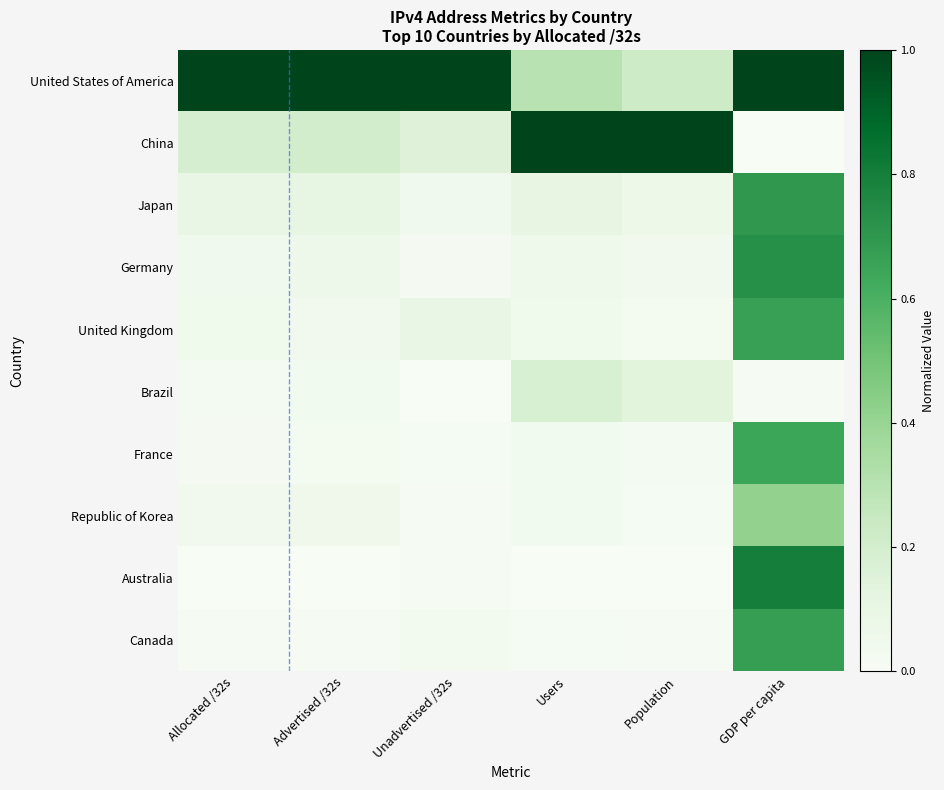

What is the total value across all series at Unadvertised /32s?

1.4